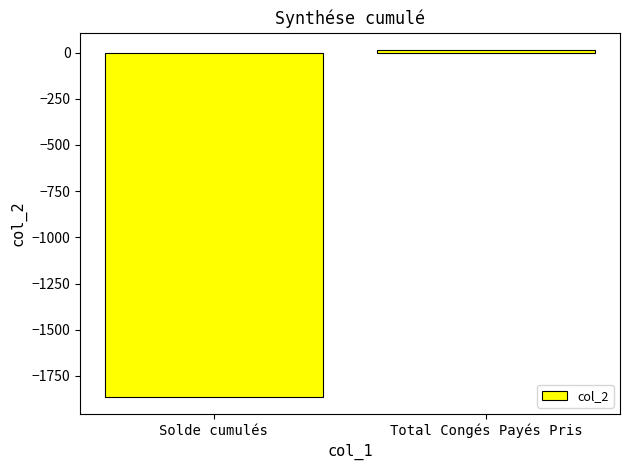

What value does the data have at Total Congés Payés Pris?

13.0